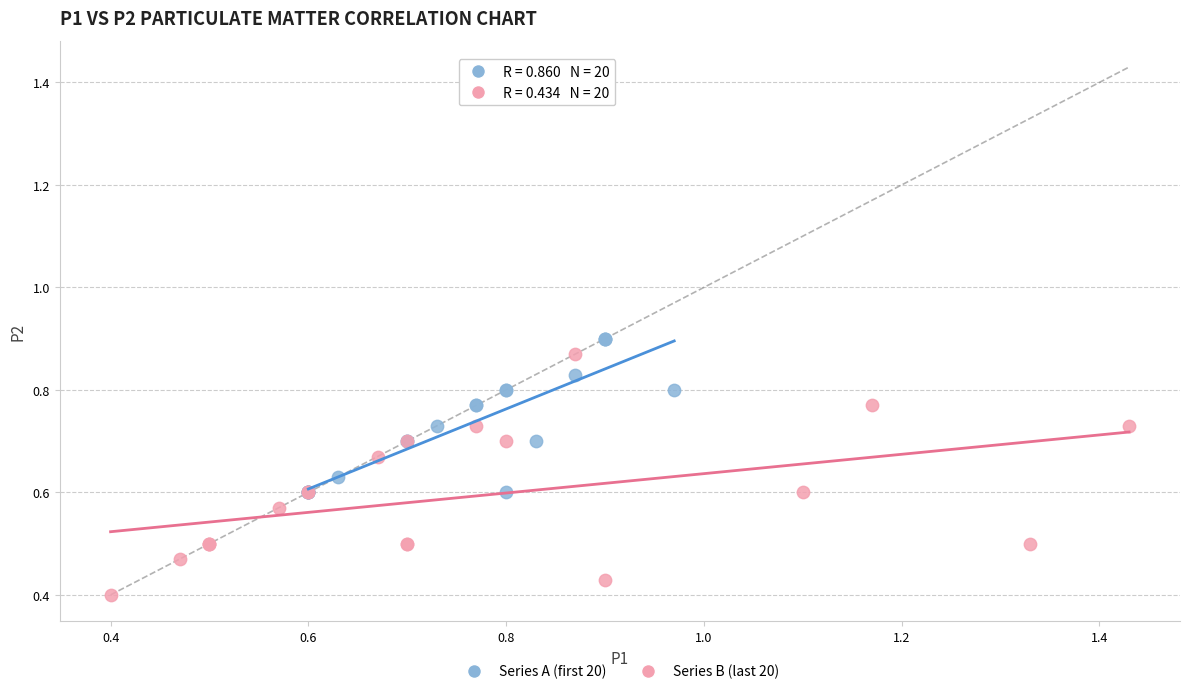

Which series has the largest Y range (max minus min)?

Series B (last 20)